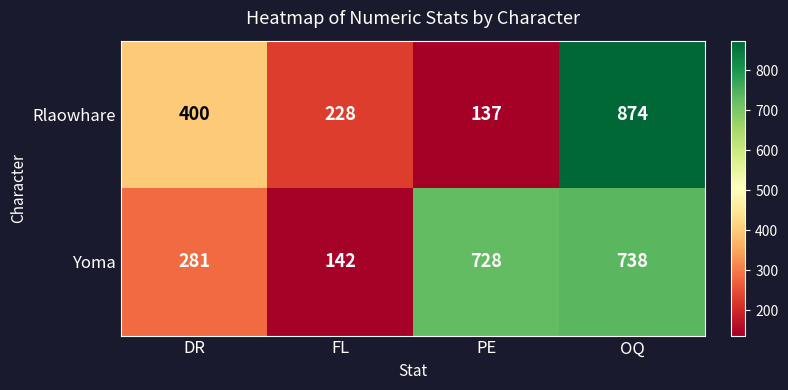

Reading left to right, transcribe all the data shown in this chart.

Rlaowhare: DR=400	FL=228	PE=137	OQ=874
Yoma: DR=281	FL=142	PE=728	OQ=738